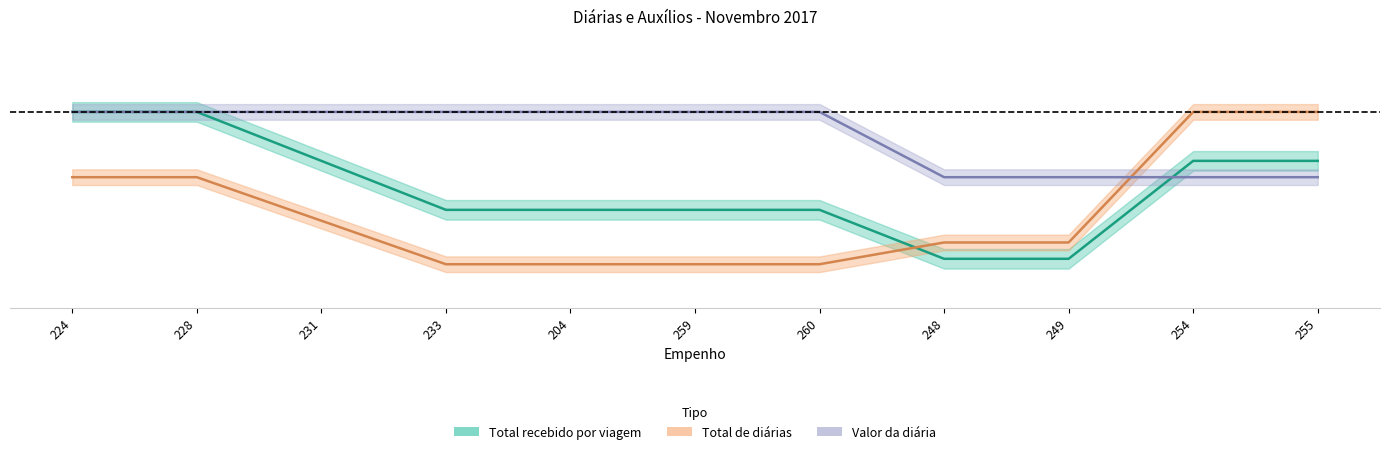

What value does the Total de diarias series have at 249?

0.3